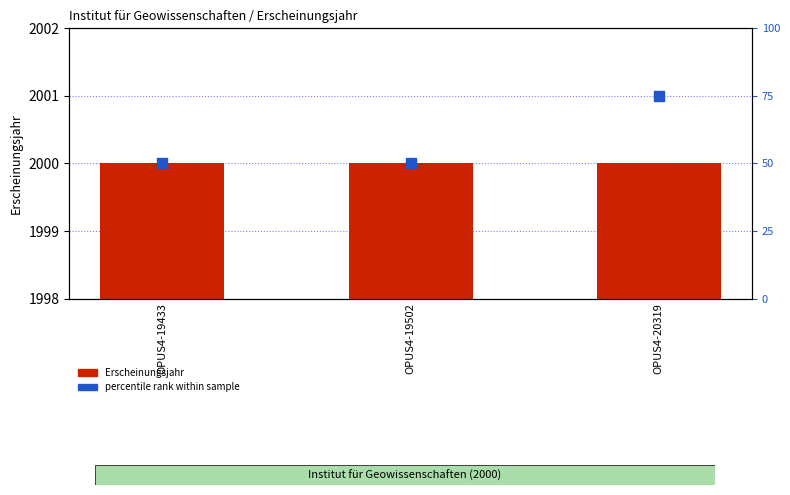

What is the total value across all series at OPUS4-19433?

2050